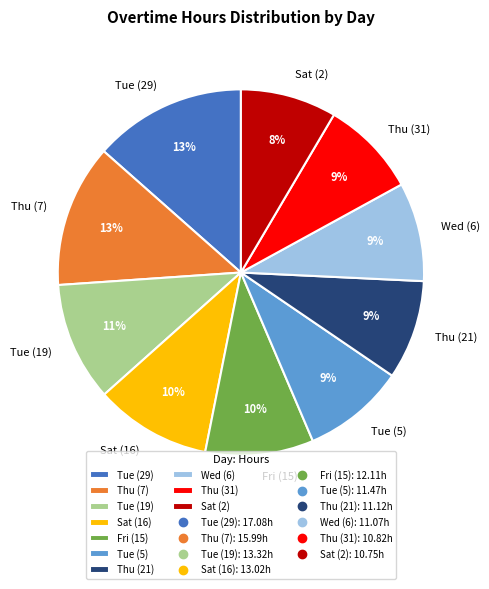

Is it true that Sat (16) is 10% of the pie?

True